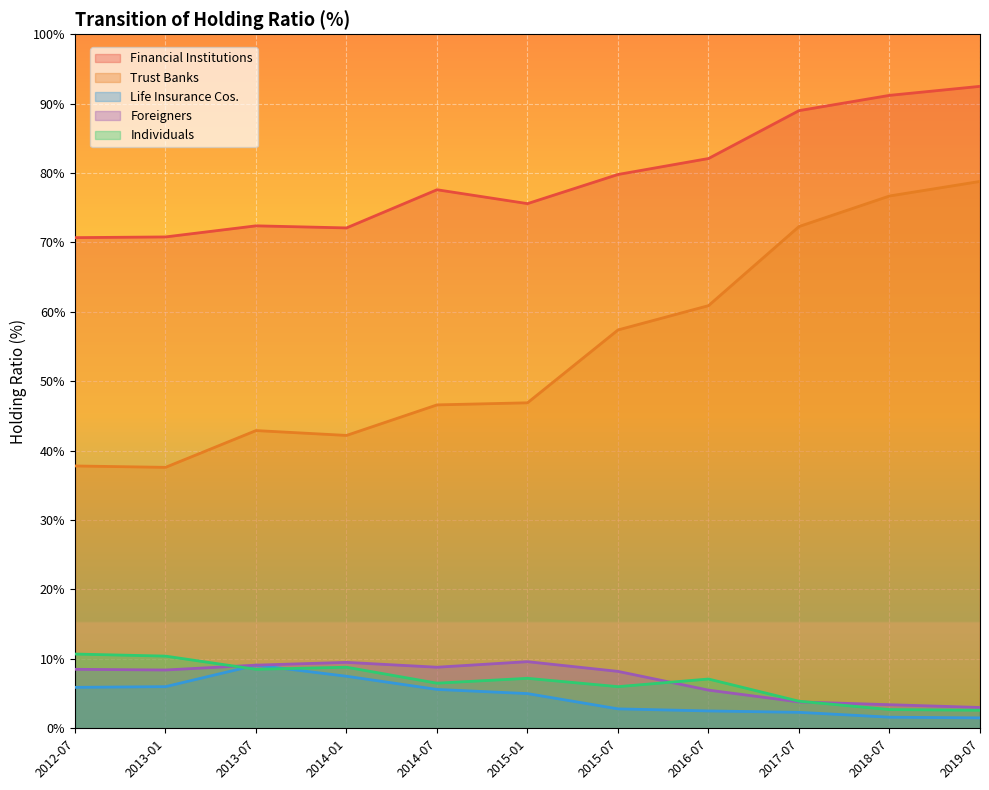

Between 2015-07 and 2016-07, which is larger?

2016-07